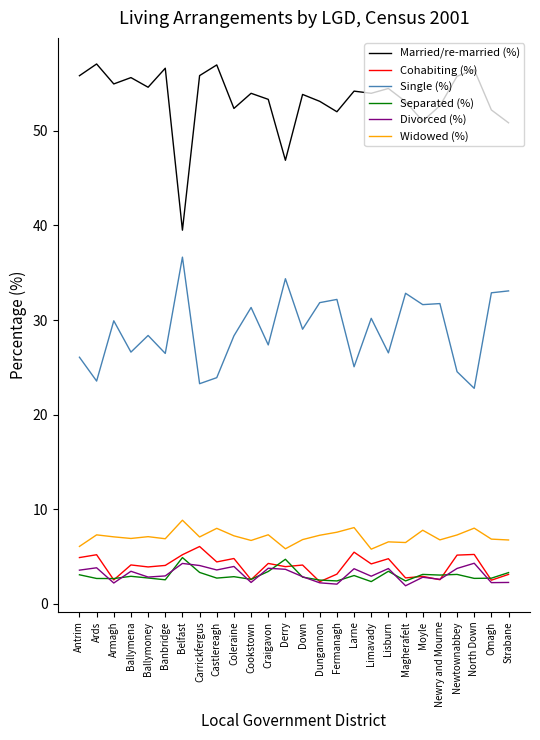

True or false: Widowed (%) has a value of 10.1 at Dungannon.

False